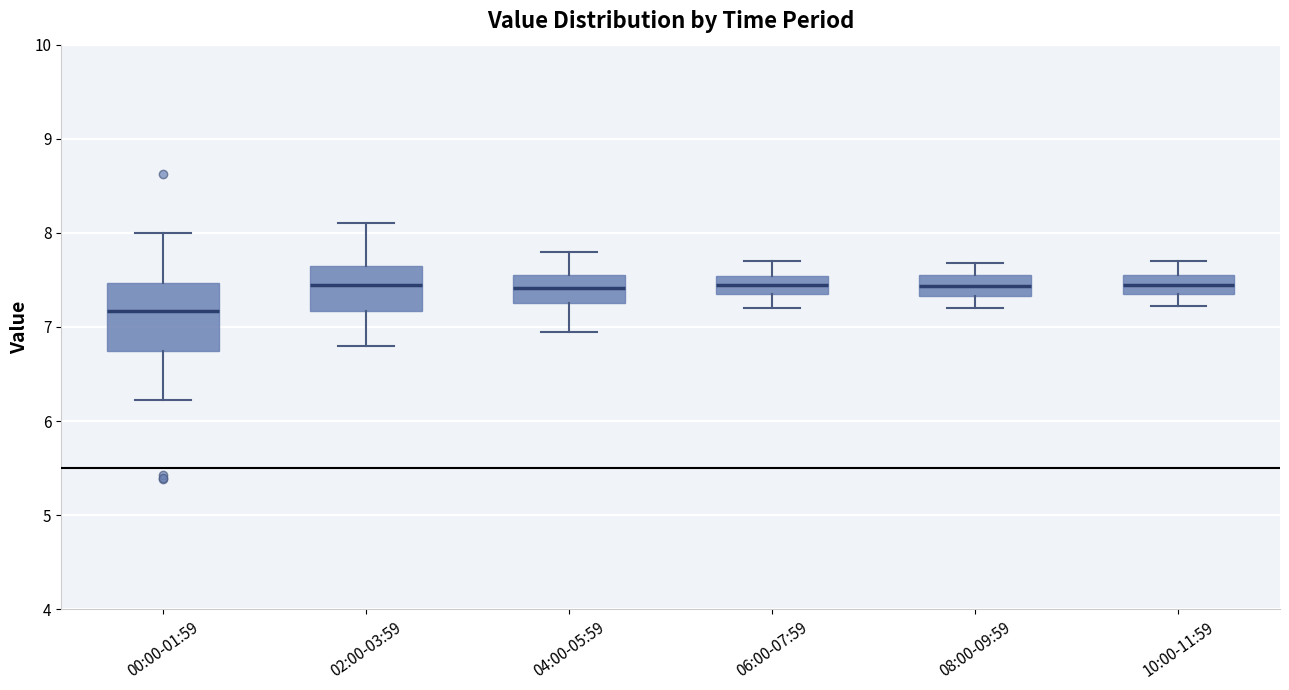

Which box's median line is the lowest?

00:00-01:59